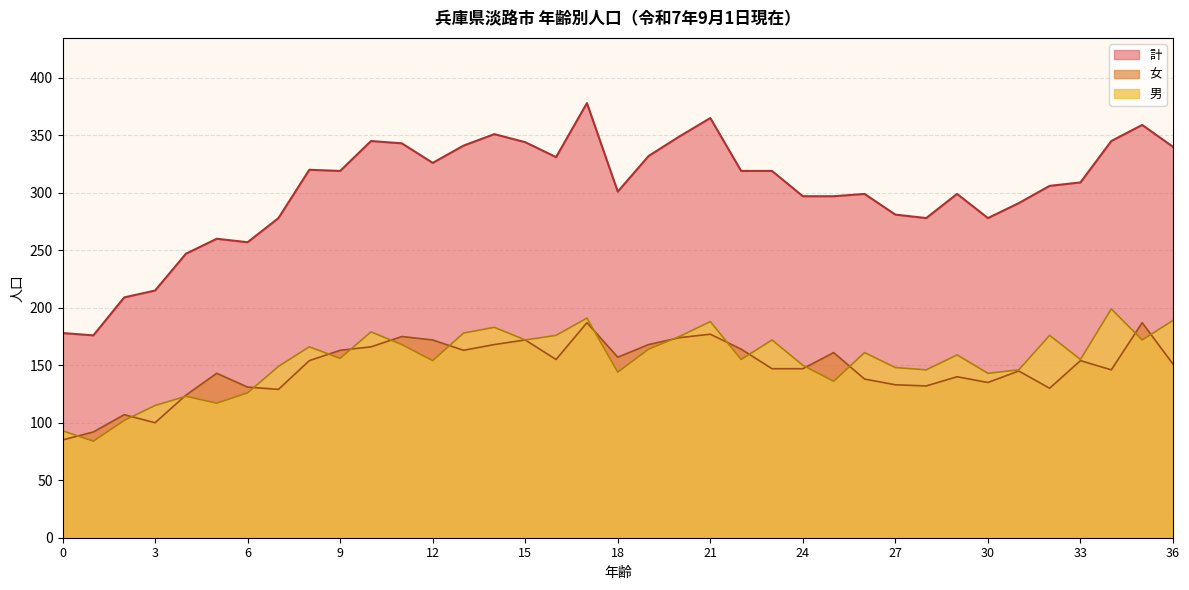

What is the value of the 男 point at the 34th from the left?

155